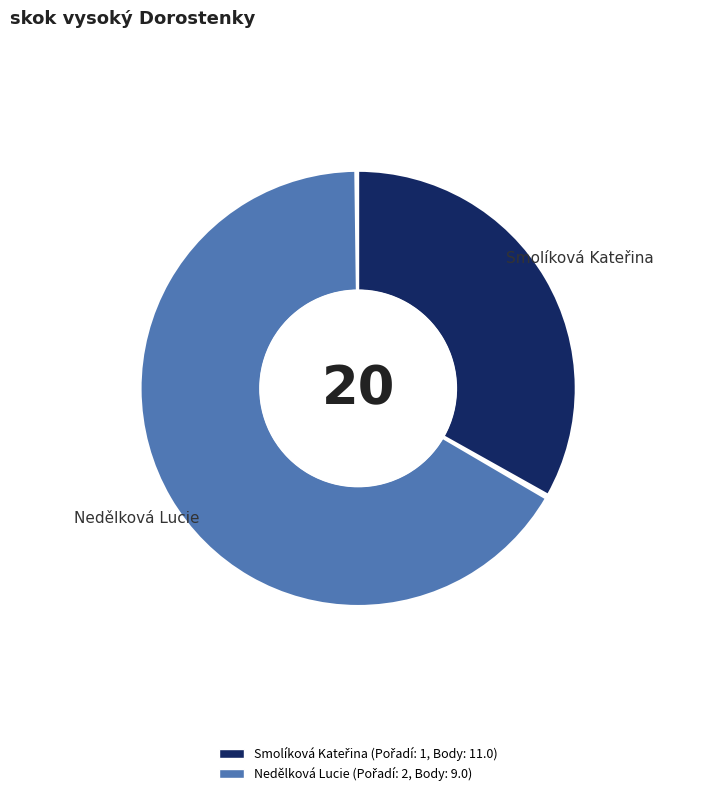

What is the largest slice in the pie chart?

Nedělková Lucie